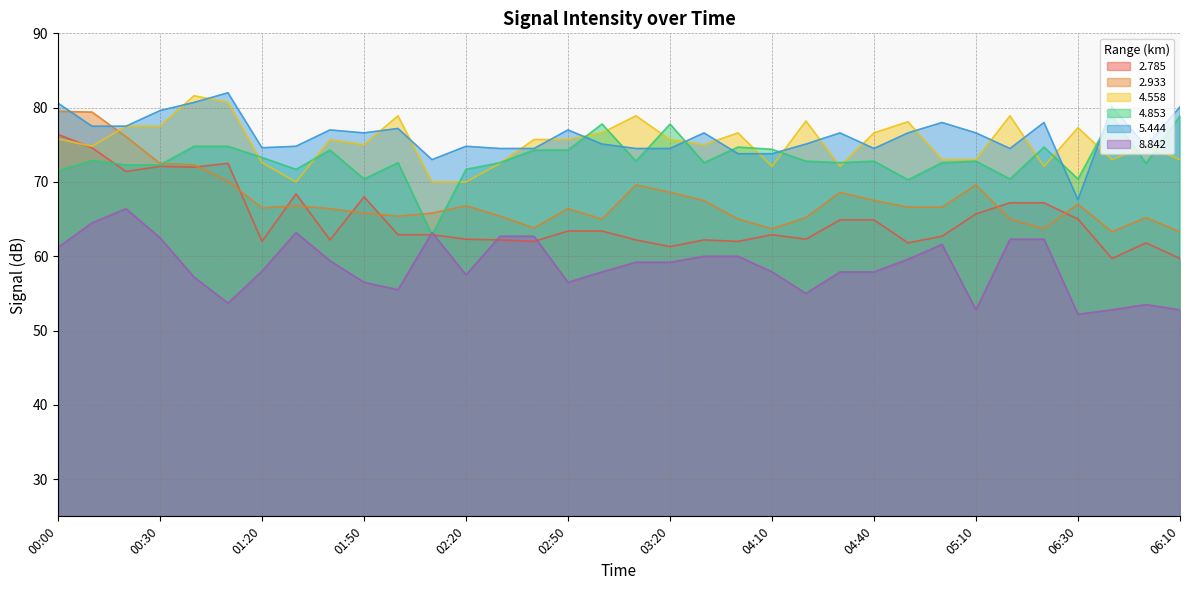

Where is   5.444 nearest to the value 74?

04:00